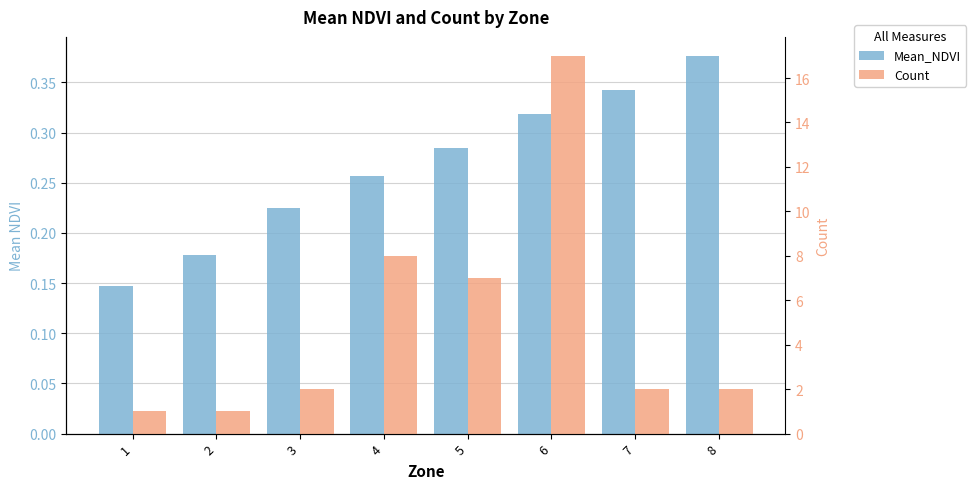

How many groups of bars are there?

8